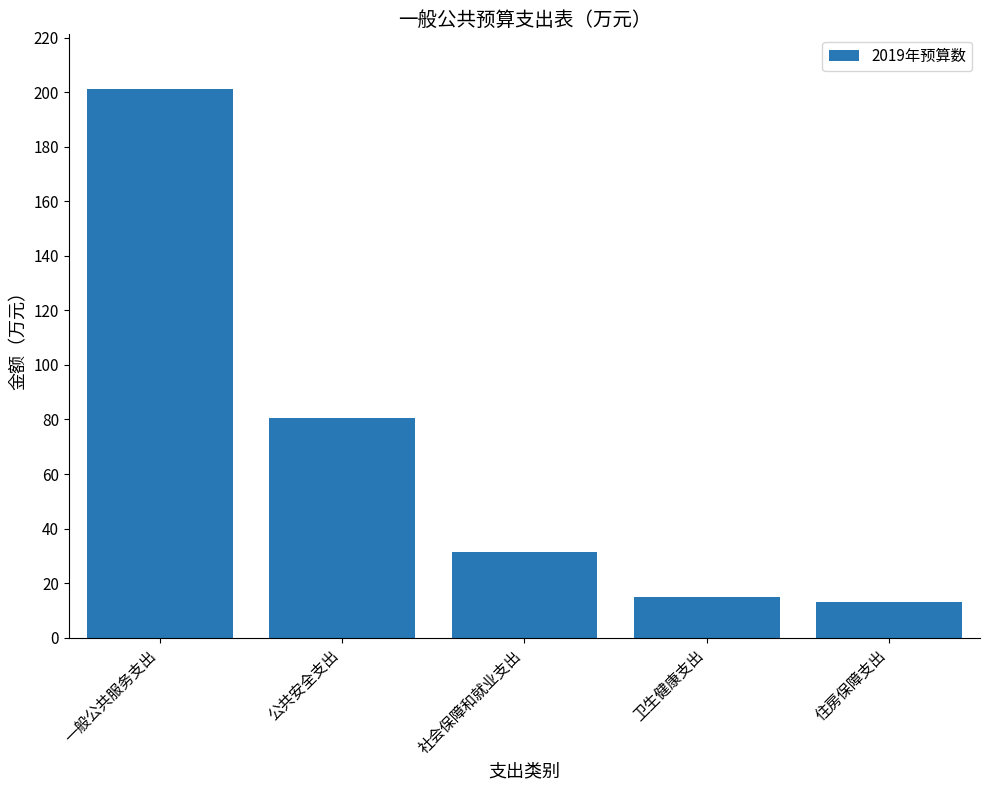

At which label is the value closest to 107?

公共安全支出